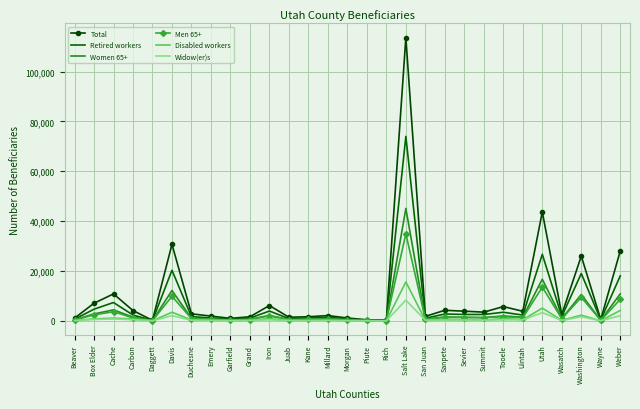

What is the difference between the Disabled workers values at Wayne and Morgan?

30